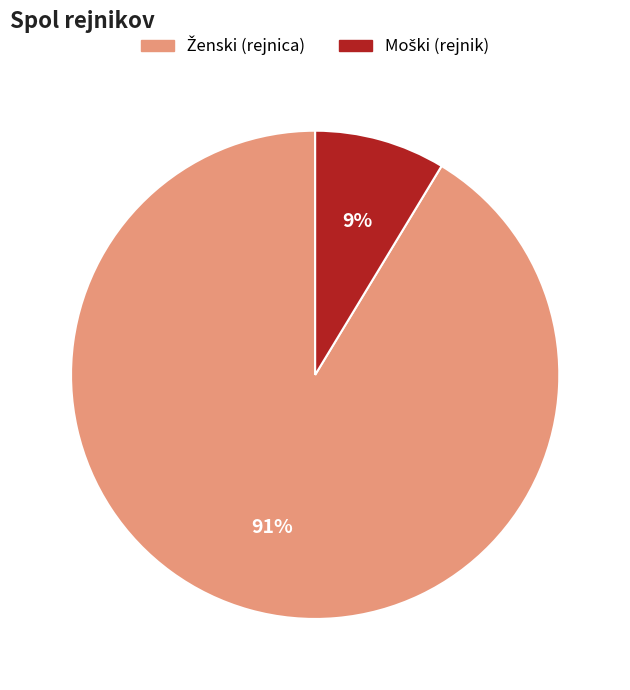

Is there a majority slice in this chart?

Yes